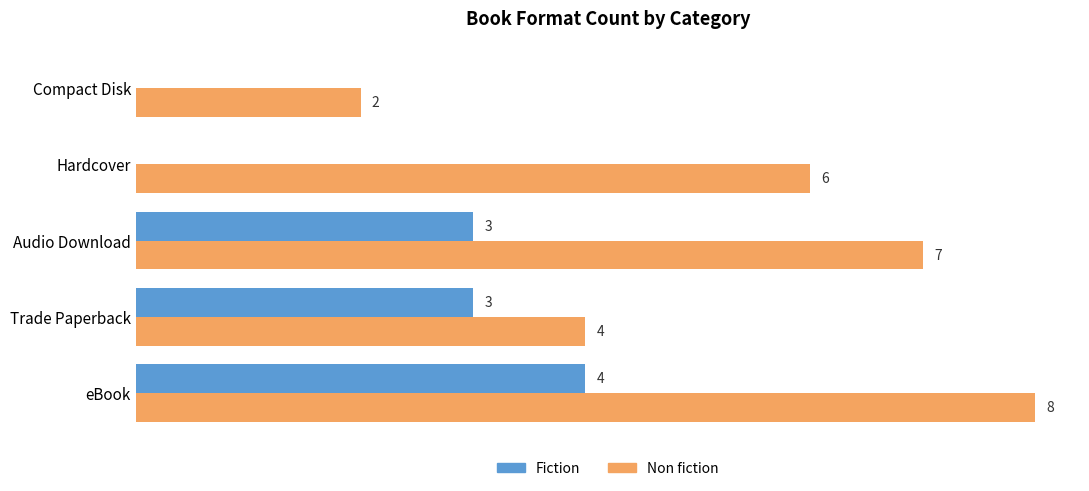

At which category does the chart reach its peak across all series?

eBook